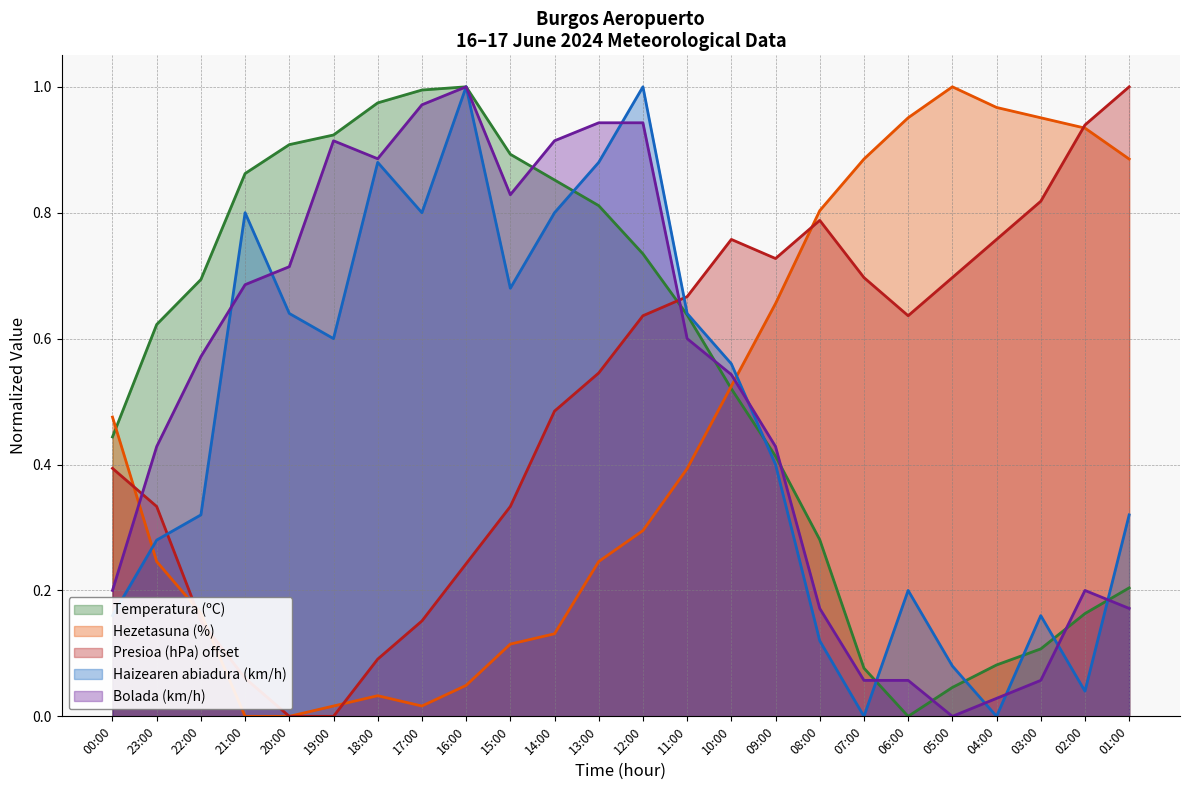

Which has a higher value, 18:00 or 14:00?

18:00